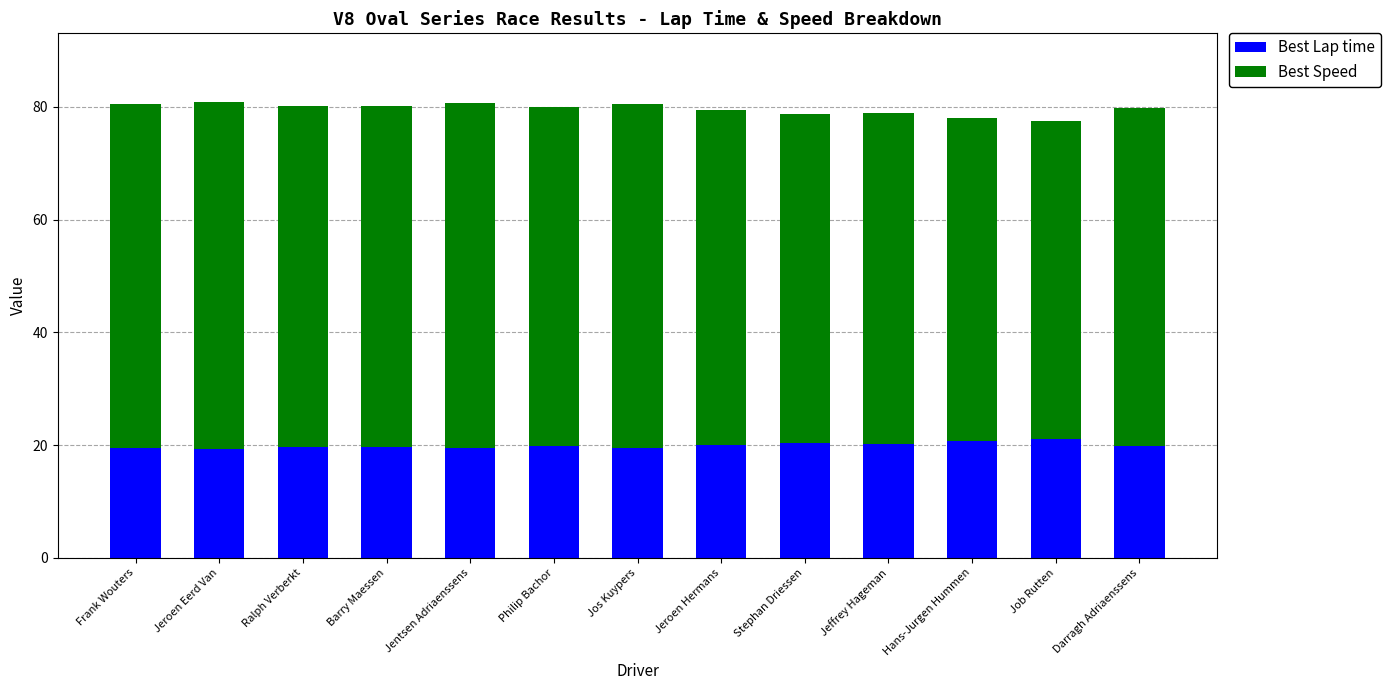

What is the total value across all series at Stephan Driessen?

78.7